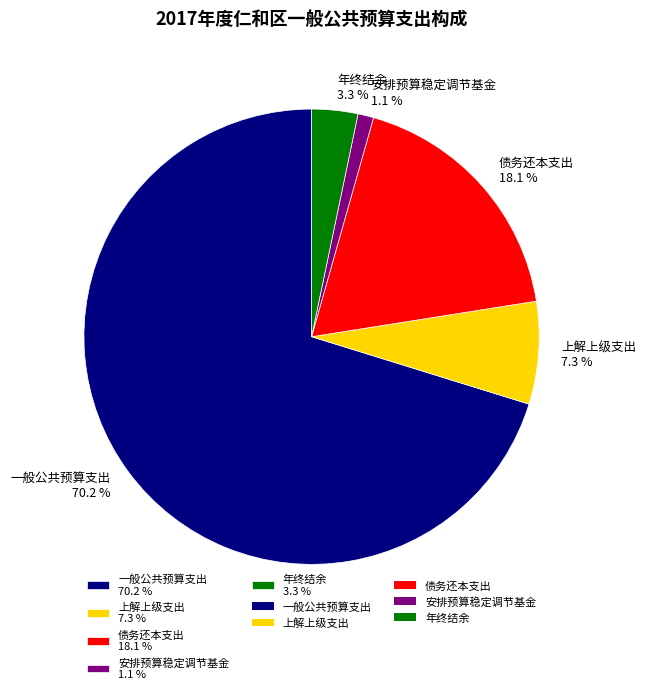

Count the number of slices in the pie.

5